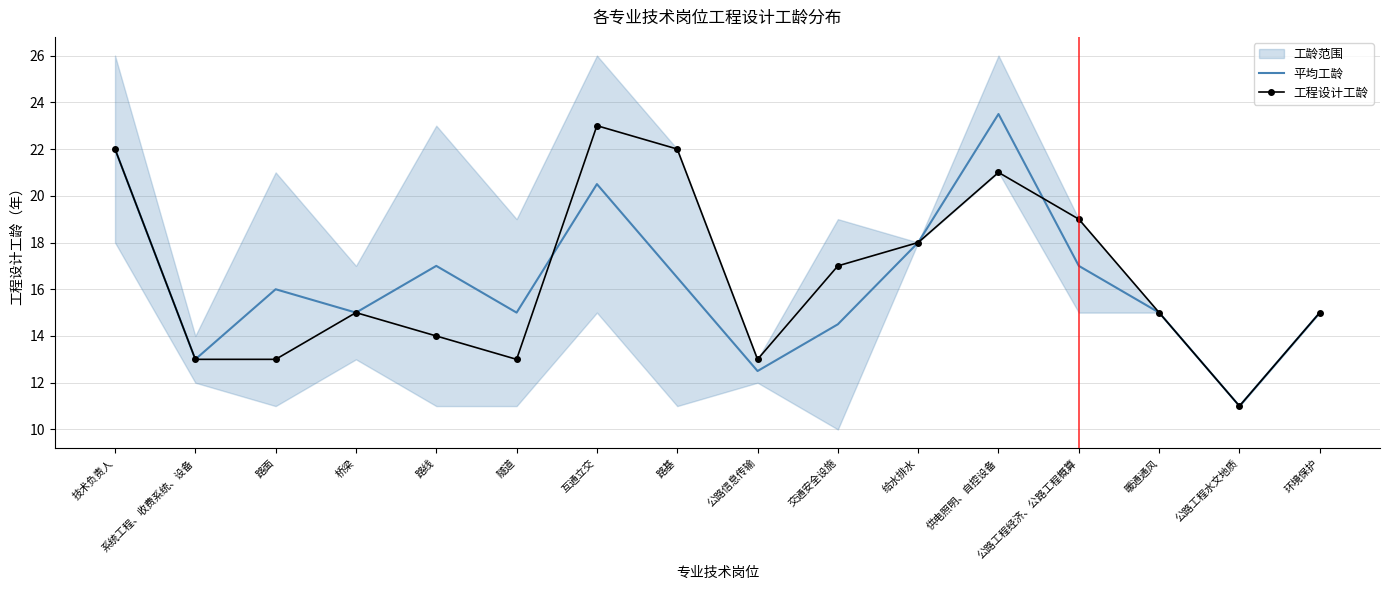

Which label corresponds to the smallest value in the chart?

公路工程水文地质